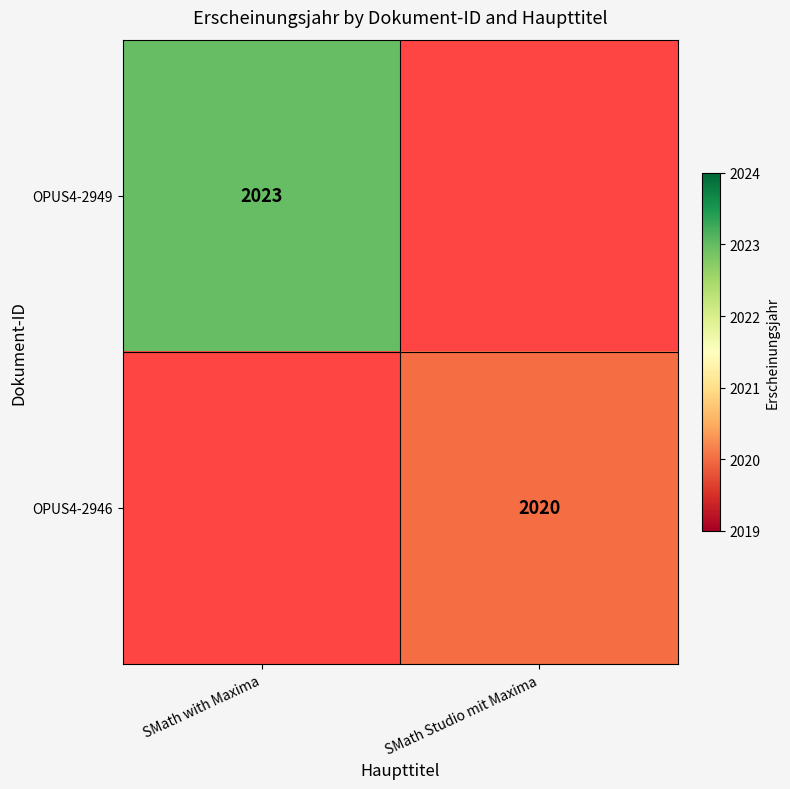

True or false: OPUS4-2949 has a value of 2023 at SMath with Maxima.

True